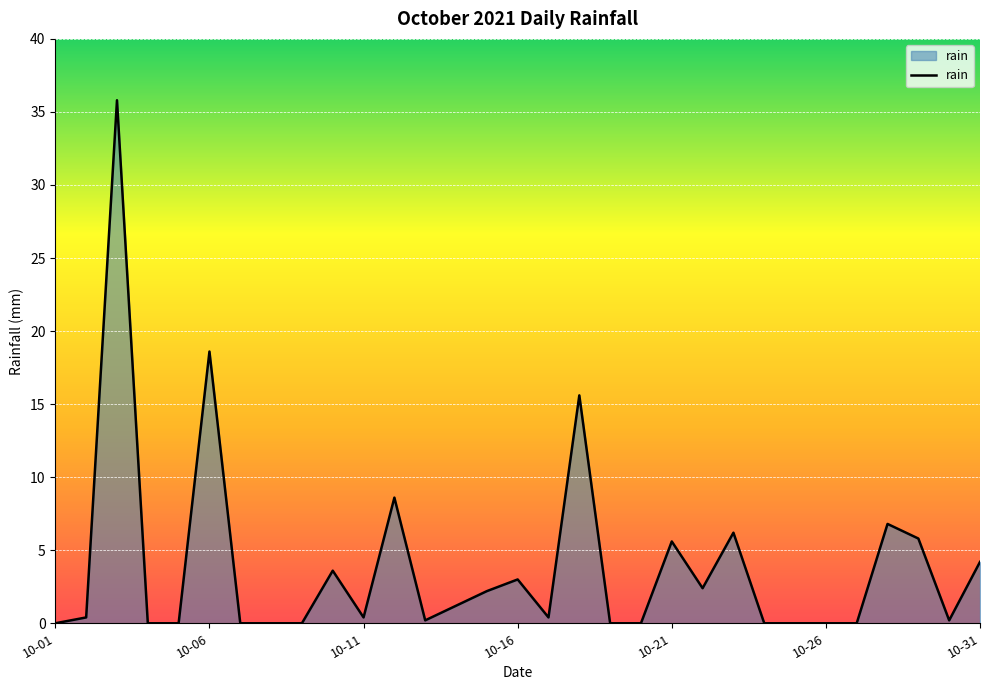

What is the maximum value shown in the chart?

35.8